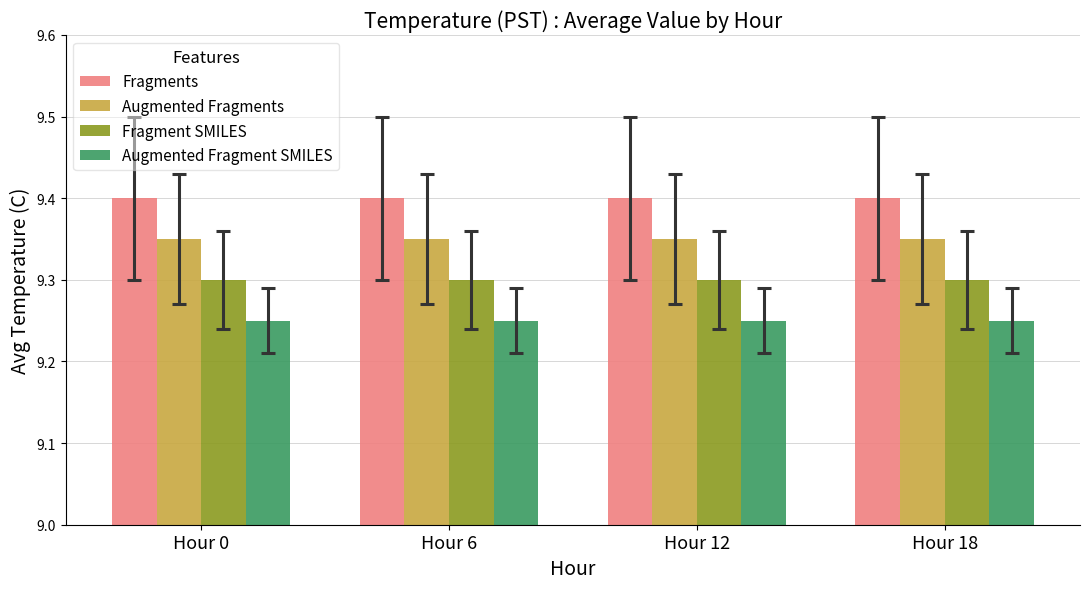

List the series in order of their overall mean, lowest first.

Augmented Fragment SMILES, Fragment SMILES, Augmented Fragments, Fragments